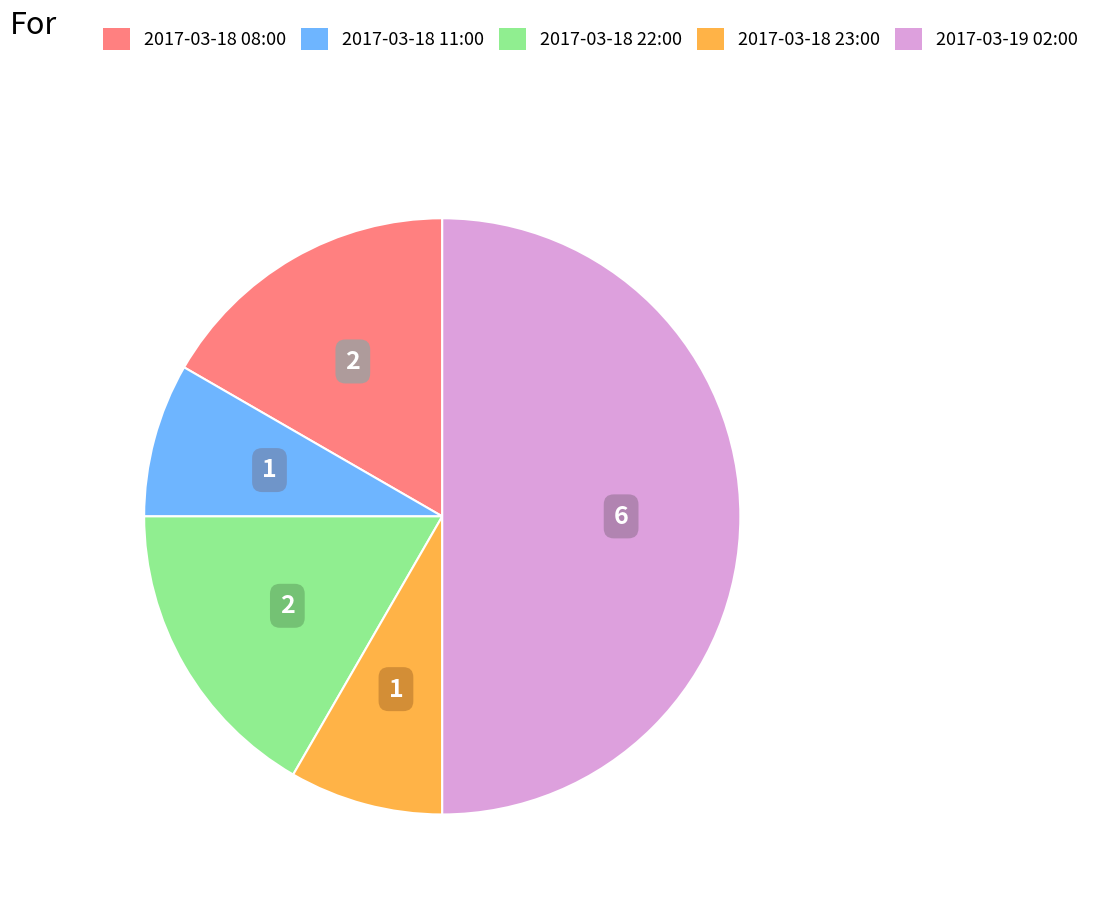

What is the ratio of the value at 2017-03-18 23:00 to the value at 2017-03-19 02:00?

0.2